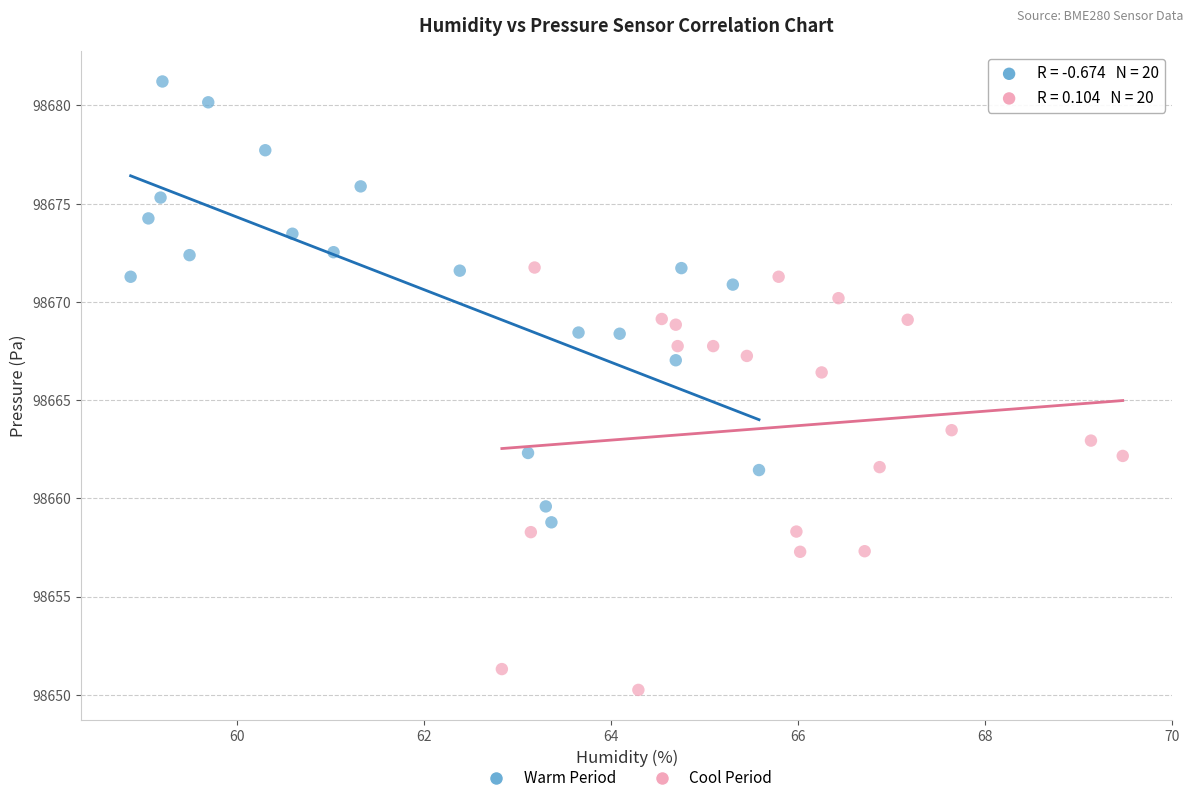

Which series contains the highest Y value?

Warm Period